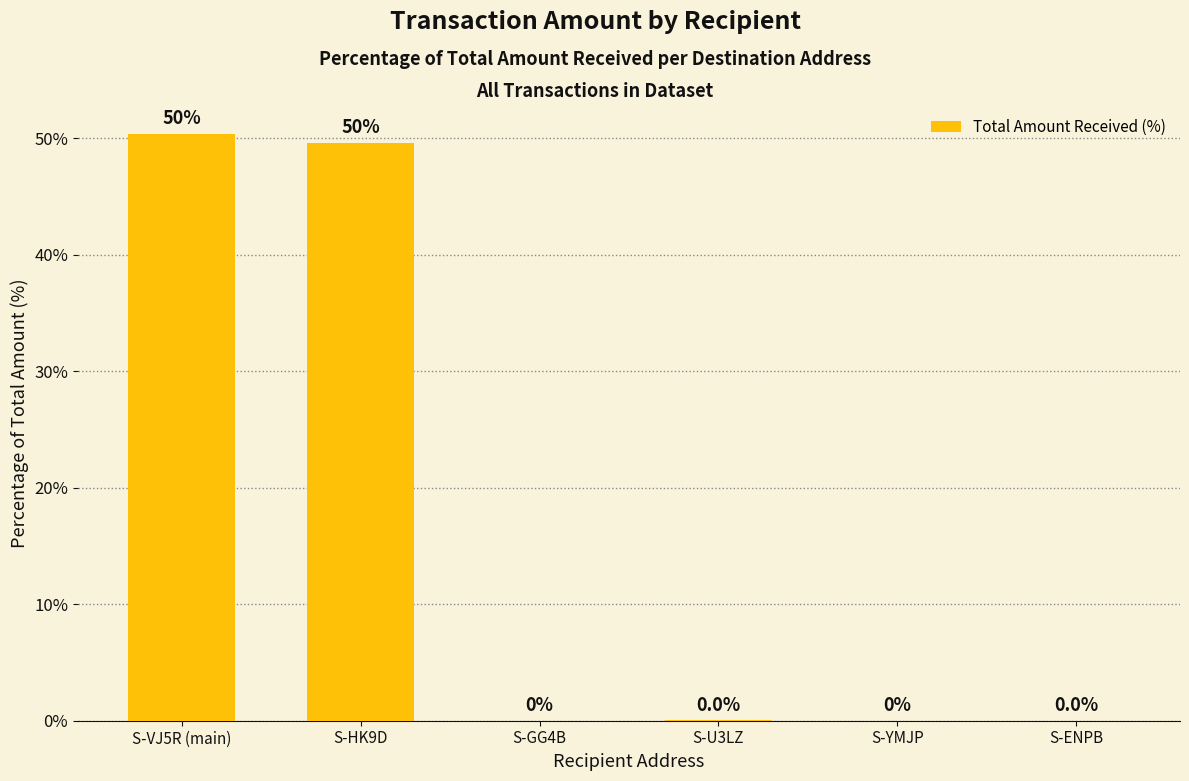

Where is the data nearest to the value 25?

S-HK9D